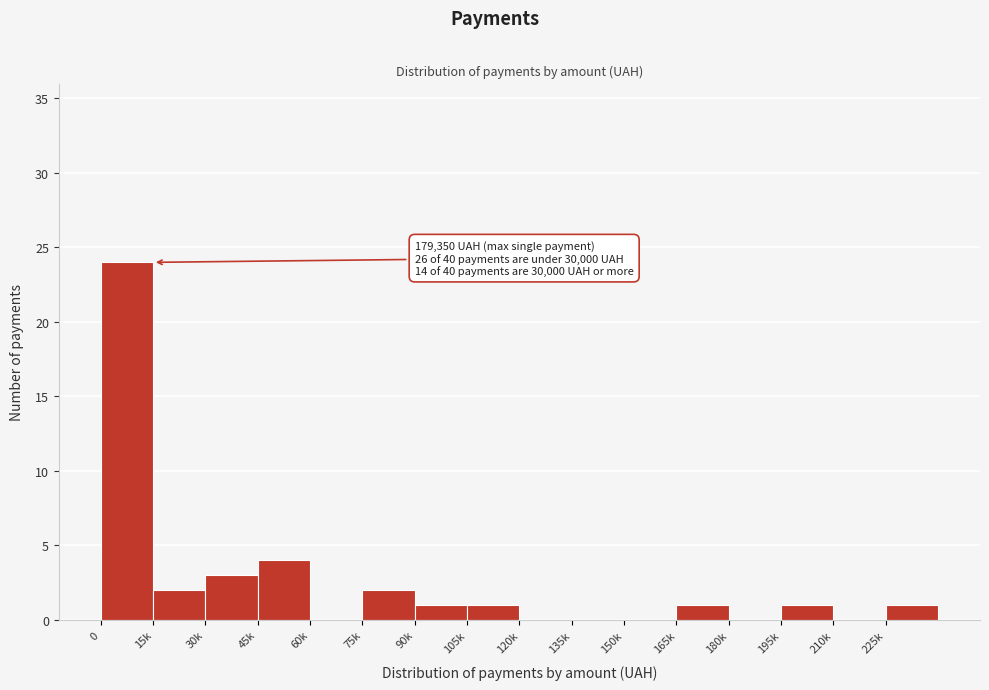

Reading left to right, extract all data points from this chart.

0=24	15k=2	30k=3	45k=4	60k=0	75k=2	90k=1	105k=1	120k=0	135k=0	150k=0	165k=1	180k=0	195k=1	210k=0	225k=1